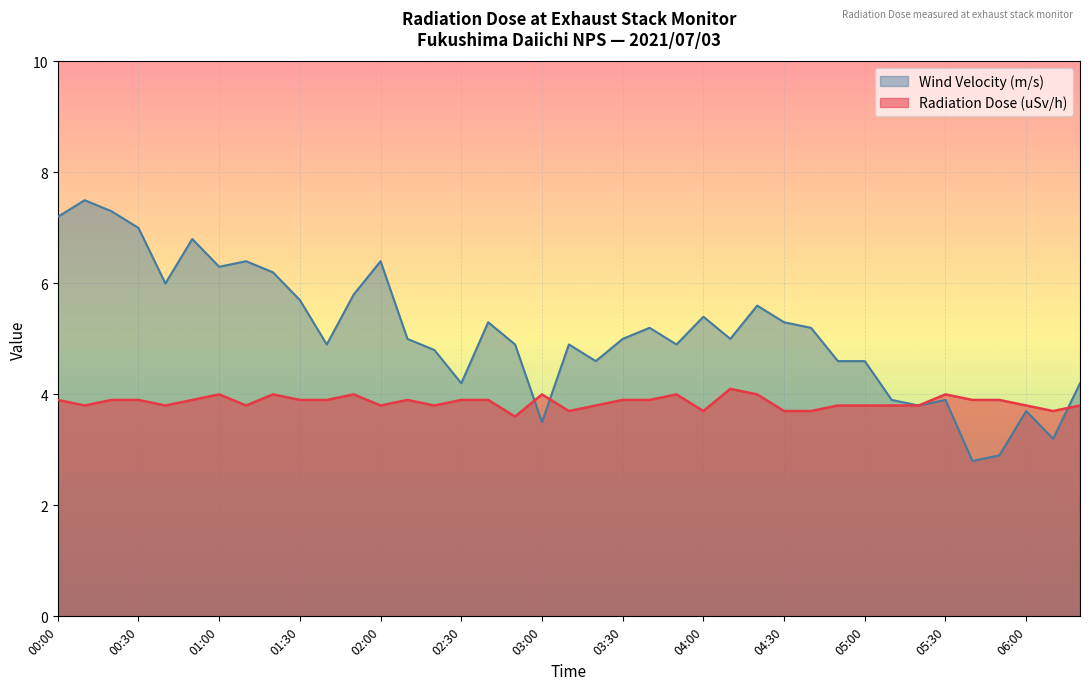

What is the label of the 17th point from the right?

03:40